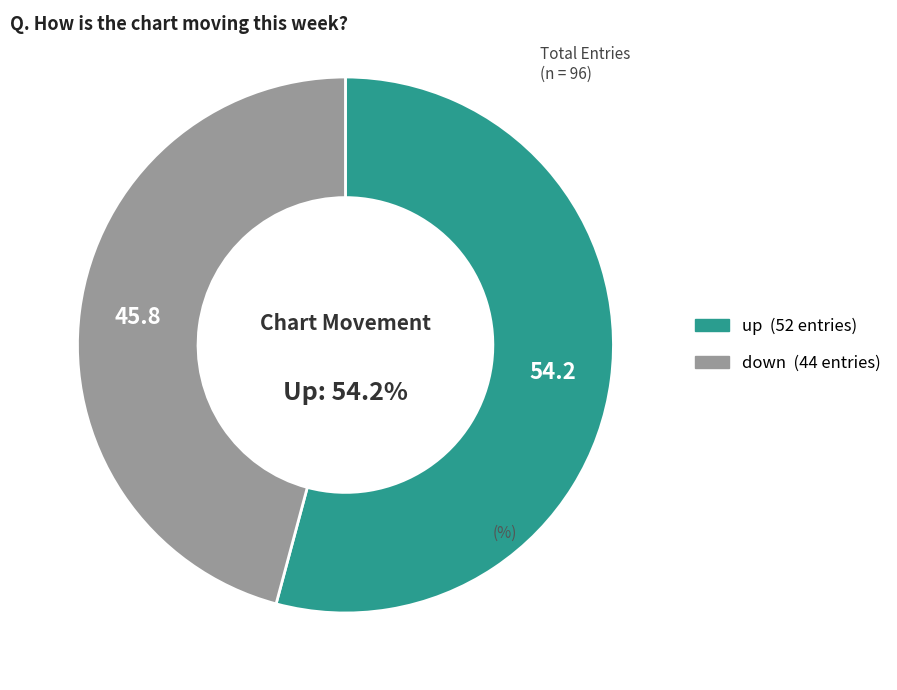

Rank the categories by value from lowest to highest.

down, up